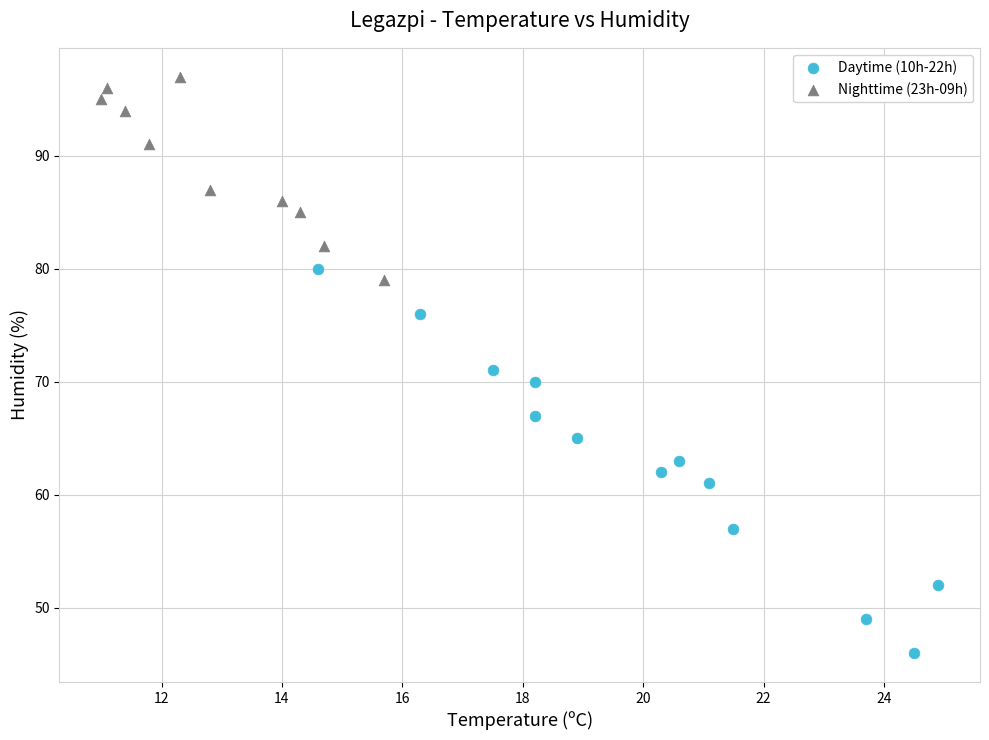

Which series reaches the maximum Y coordinate?

Nighttime (23h-09h)